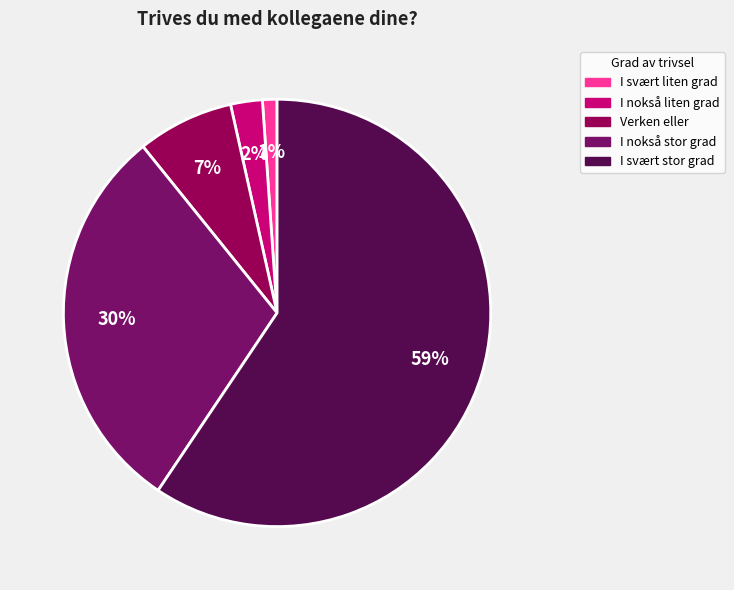

The I svært liten grad slice represents 11% of the pie. True or false?

False